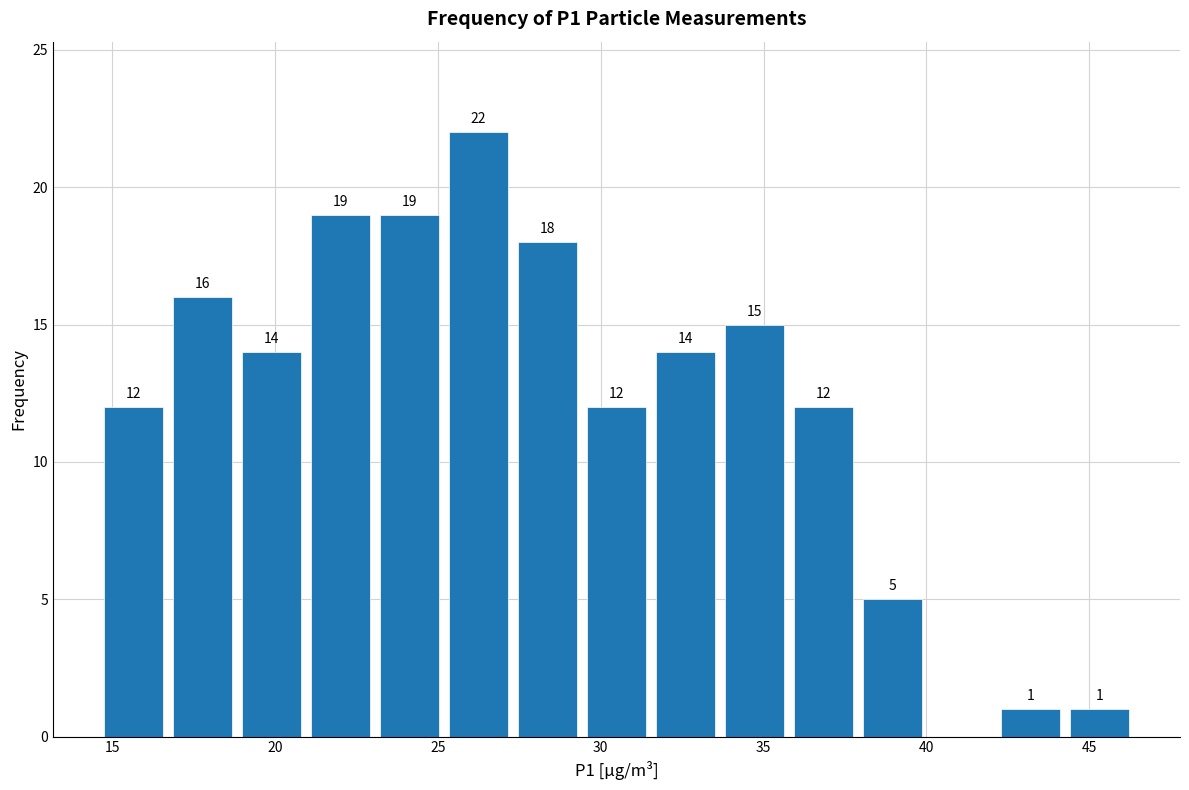

Which range on the x-axis has the tallest bar?

25.0 to 27.5